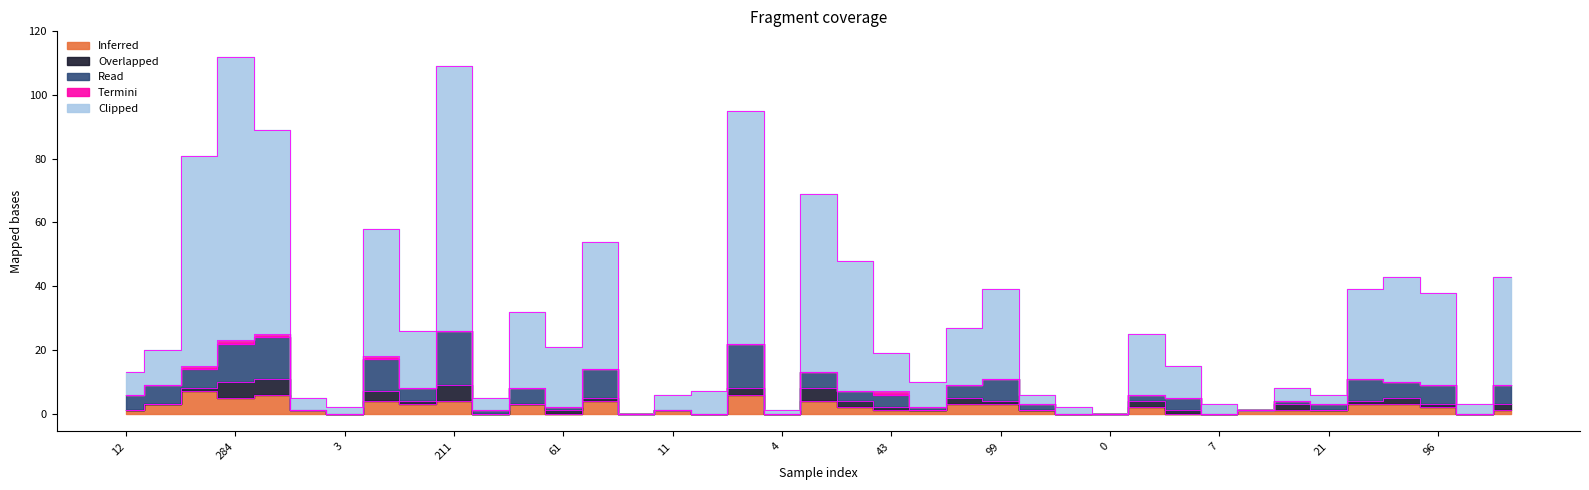

Where do Inferred and Overlapped first cross each other?

55 and 211